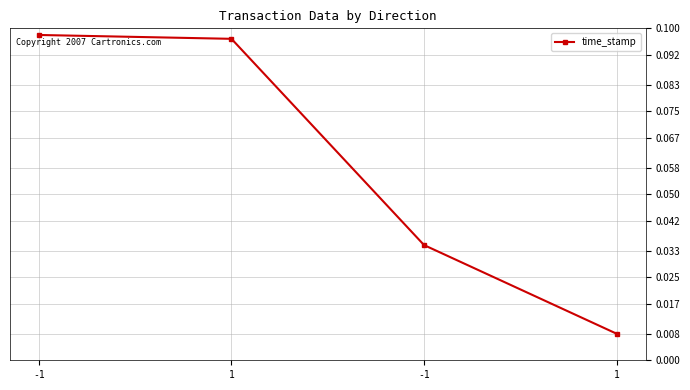

What is the change in value from -1 to -1?

-0.1